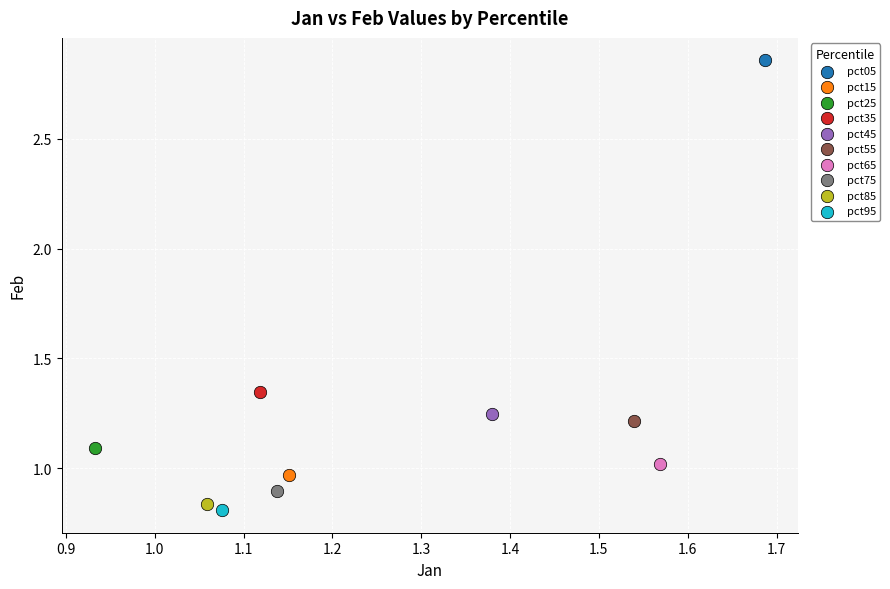

Which series reaches the maximum Y coordinate?

pct05